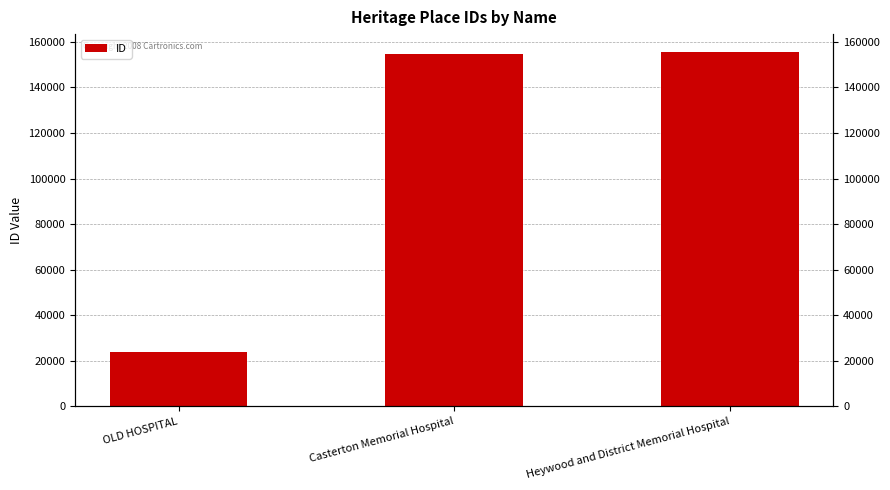

Which label corresponds to the smallest value in the chart?

OLD HOSPITAL